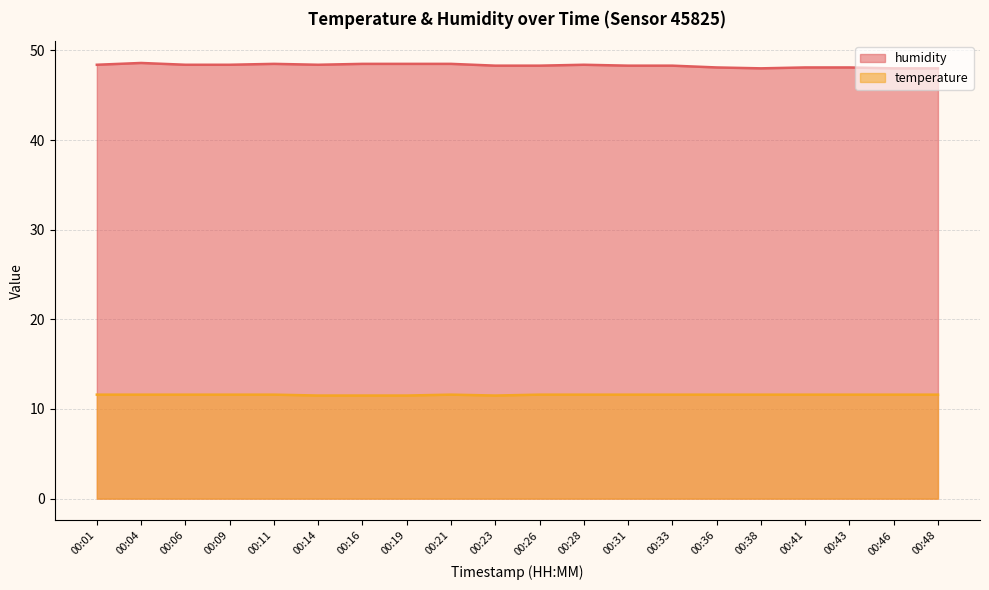

Is it true that temperature equals 20.7 at 00:31?

False